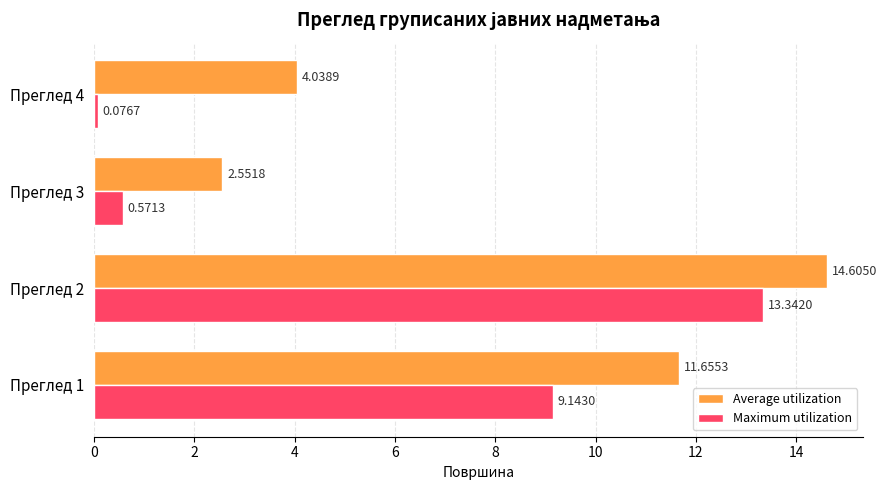

Which series changed the most between Преглед 3 and Преглед 4?

Average utilization